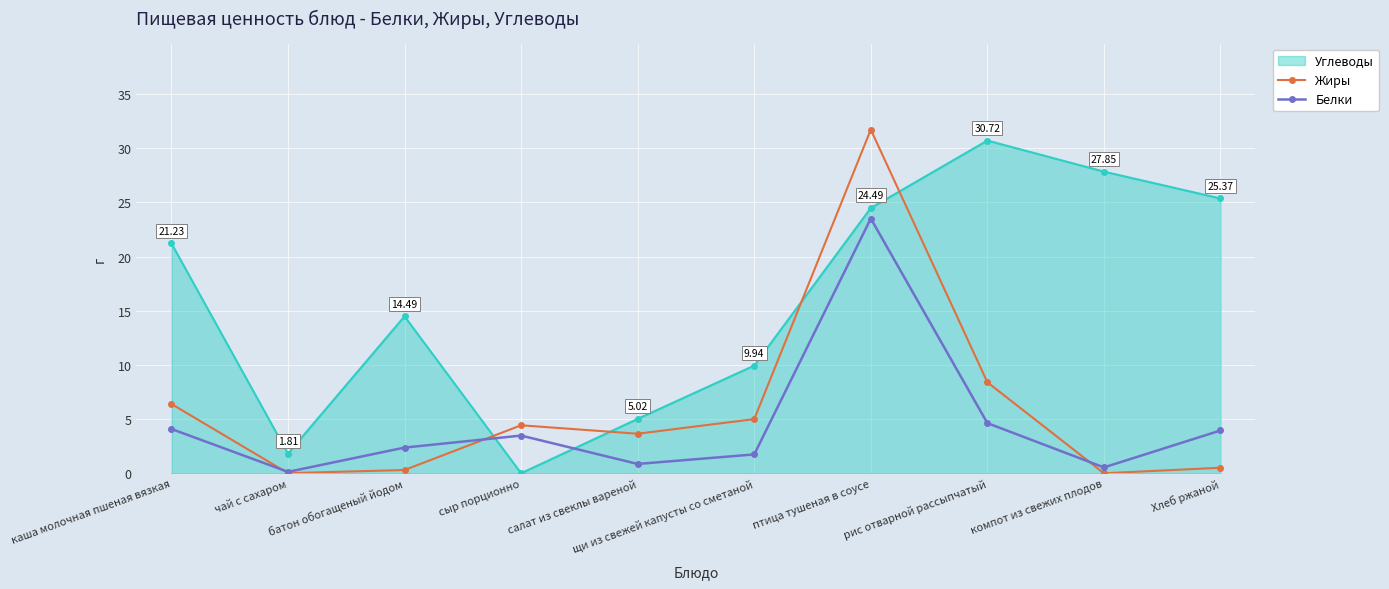

Rank the series at каша молочная пшеная вязкая from lowest to highest value.

Белки, Жиры, Углеводы